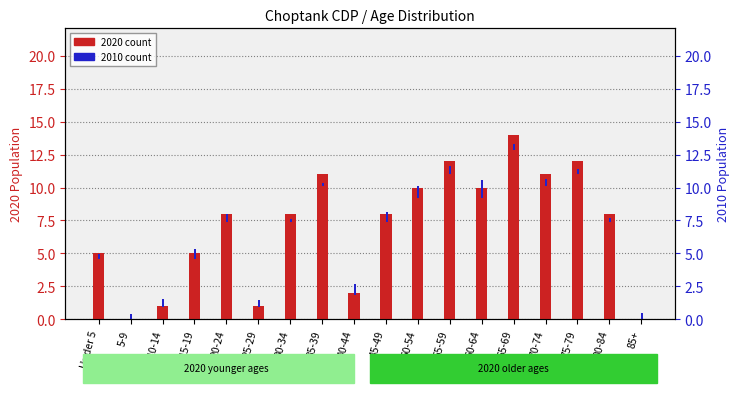

What is the label of the 8th bar from the right?

50-54